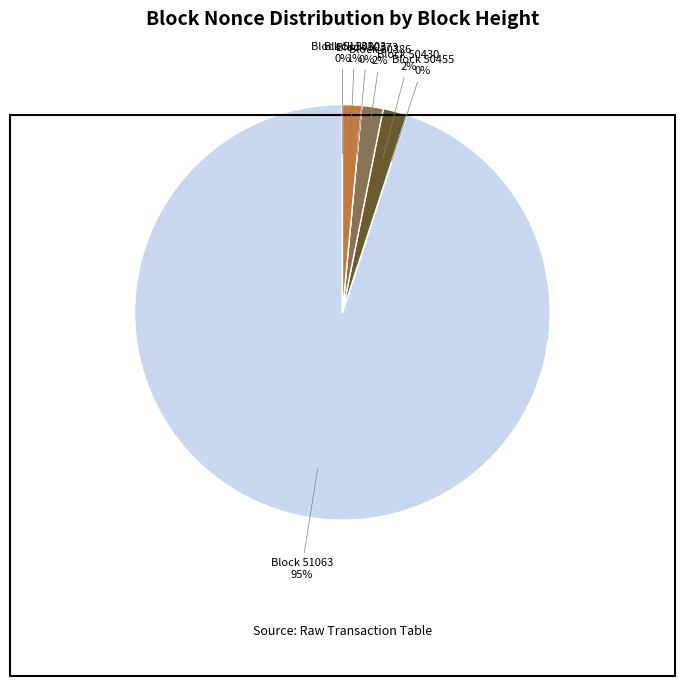

Which category has the smallest portion of the pie?

50373